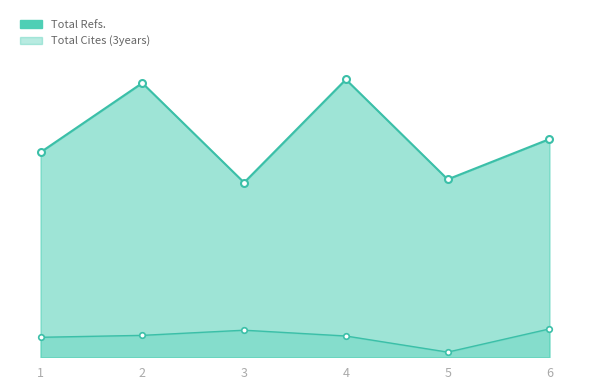

Does the chart have visible grid lines?

No